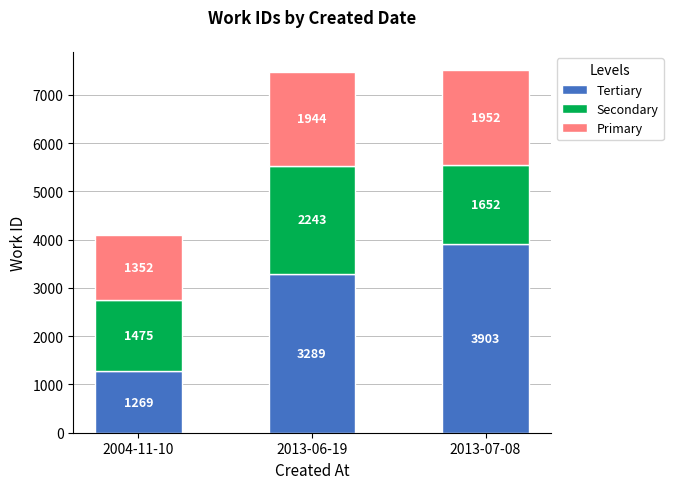

How many Tertiary values are between 1269 and 3903?

3